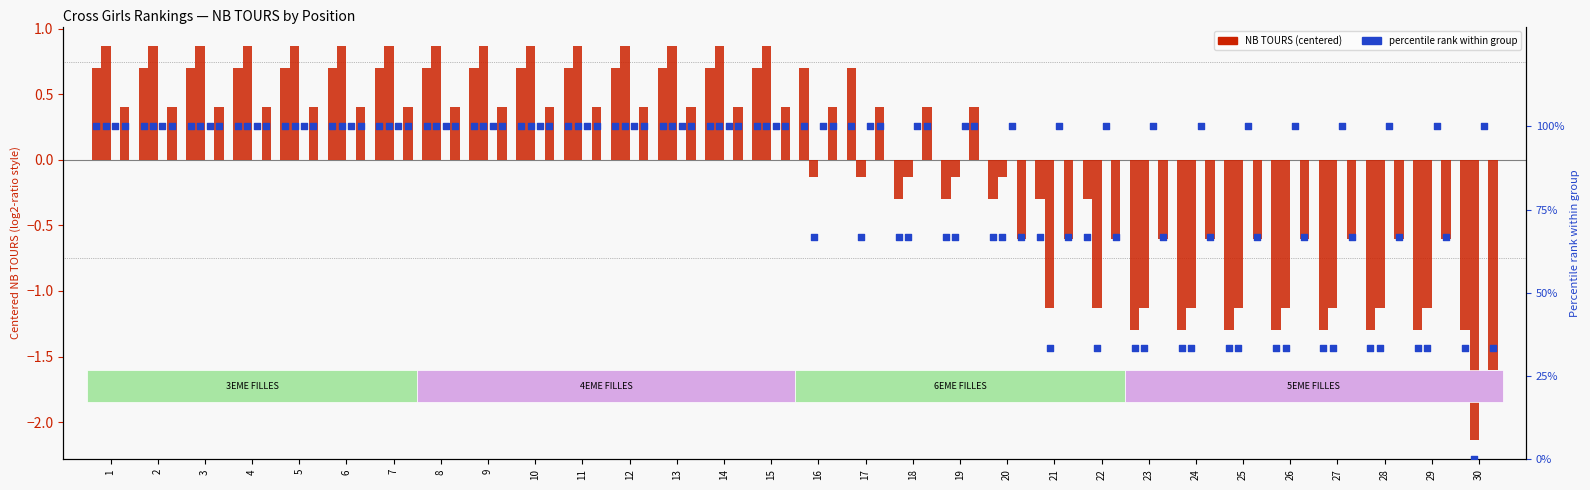

Is the value of 5EME FILLES (NB TOURS) at 3 greater than the value of 4EME FILLES (NB TOURS) at 3?

No